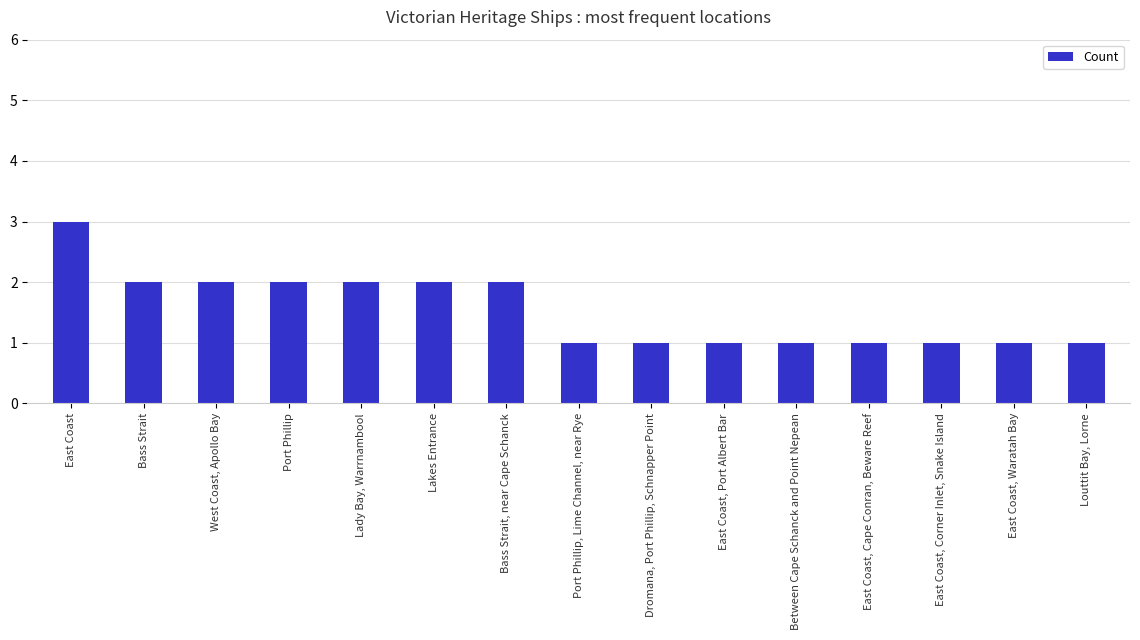

Reading right to left, extract all data points from this chart.

1	1	1	1	1	1	1	1	2	2	2	2	2	2	3